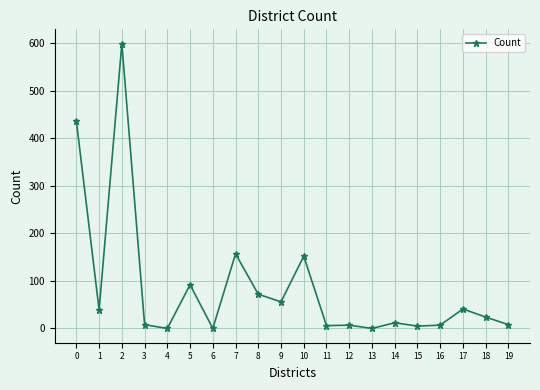

What is the sum of all values?

1721